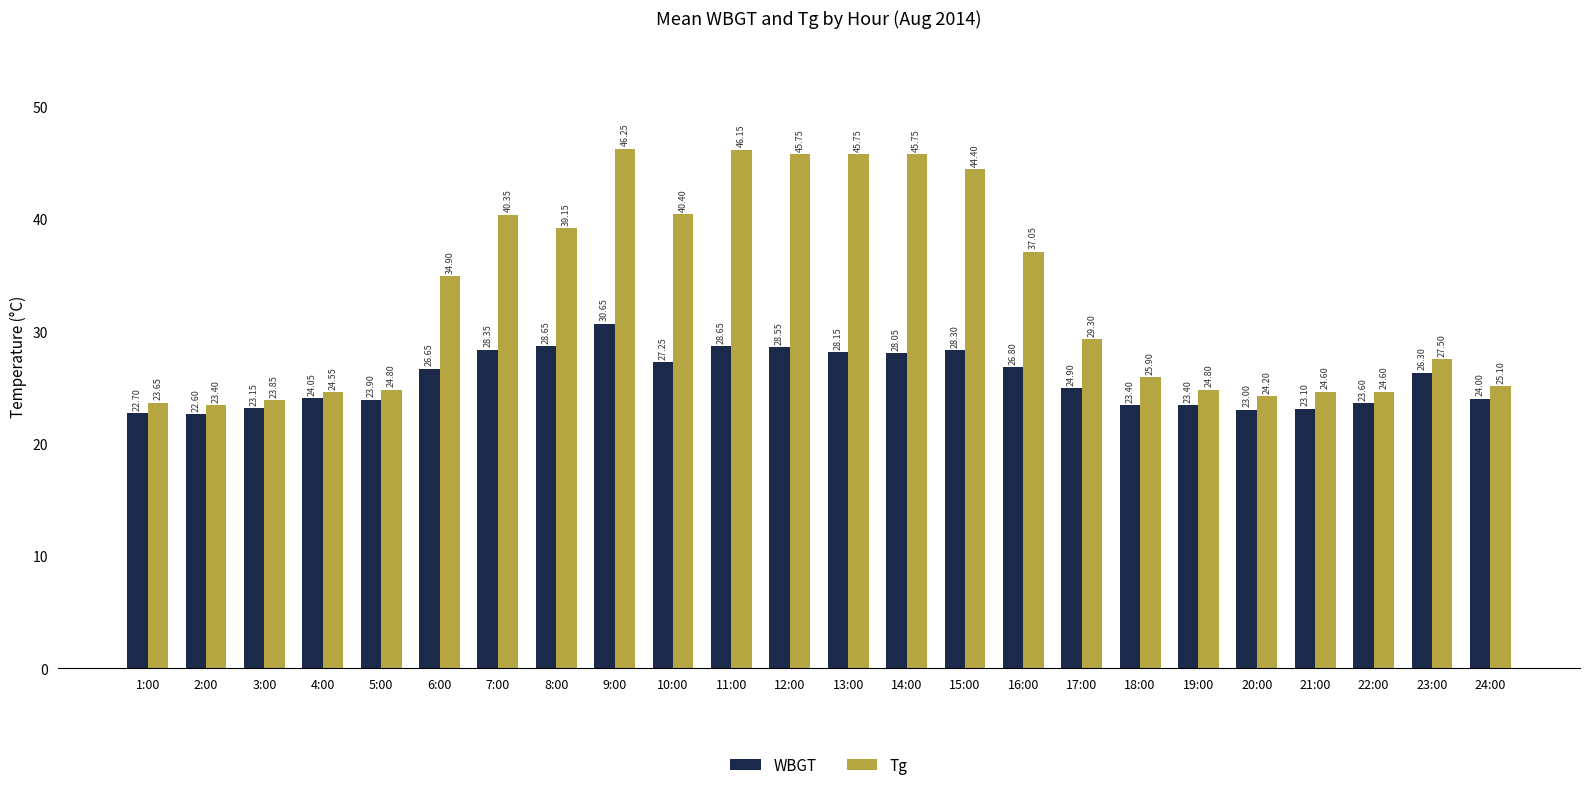

What is the label of the 17th bar from the right?

8:00